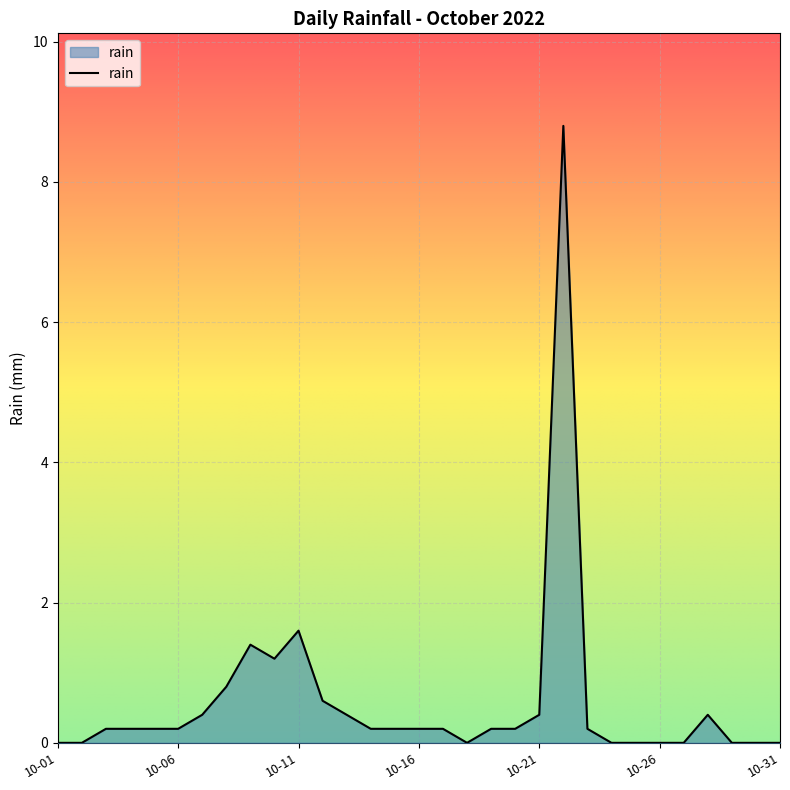

What is the maximum value shown in the chart?

8.8